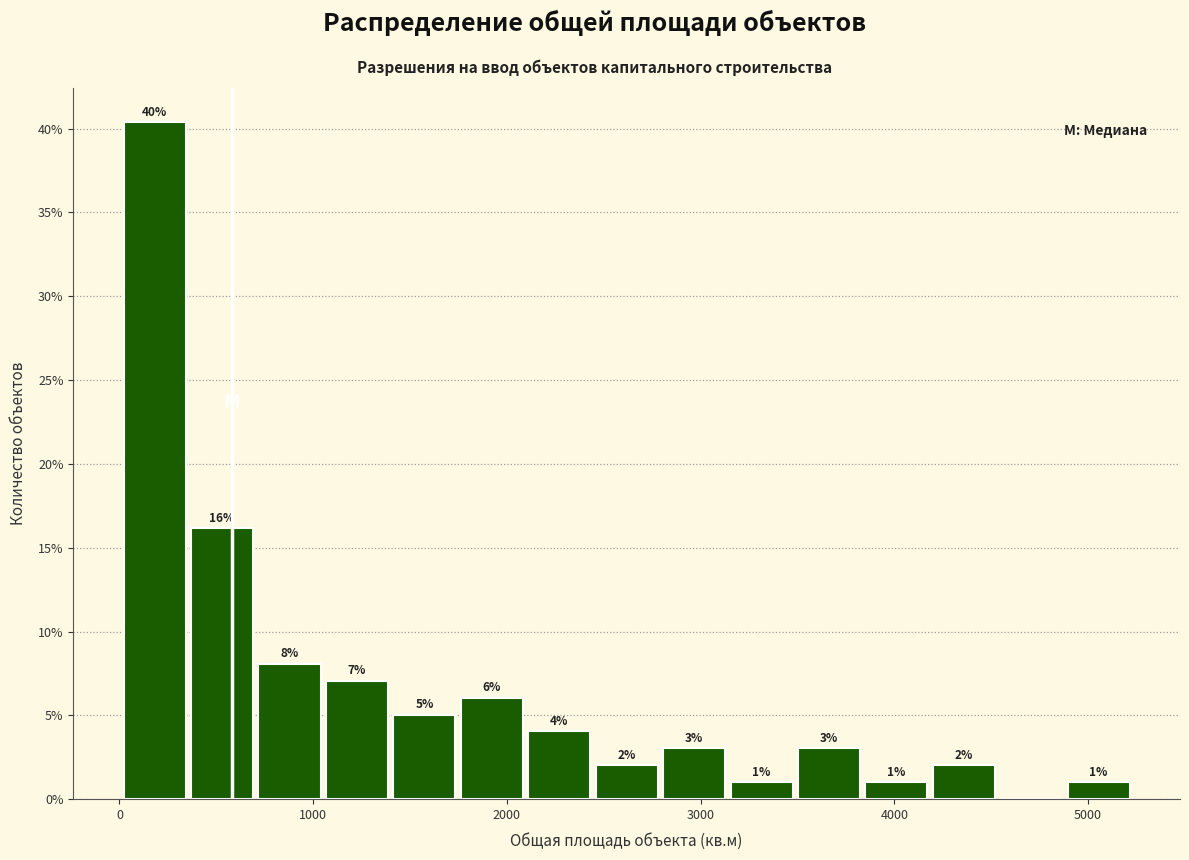

Read against the x-axis, roughly where is the centre of the tallest bar?

200